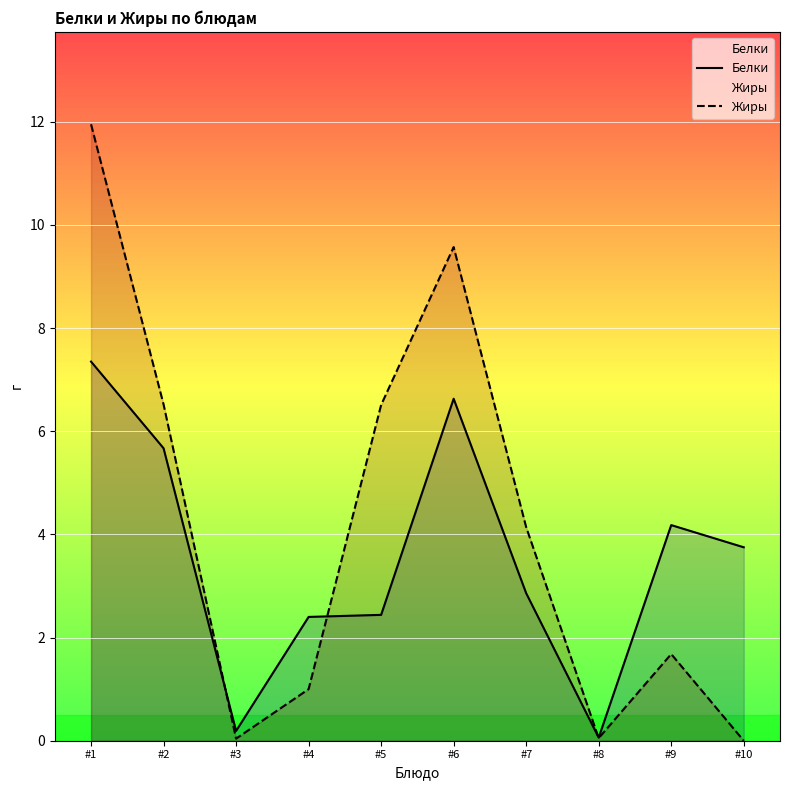

What are all the series names shown in the legend?

Белки, Жиры